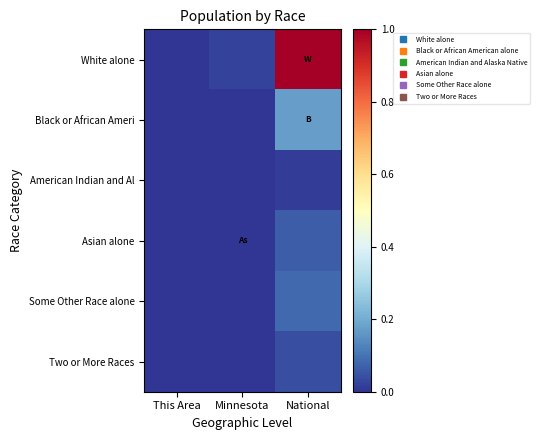

At which category is the sum across all series the highest?

National